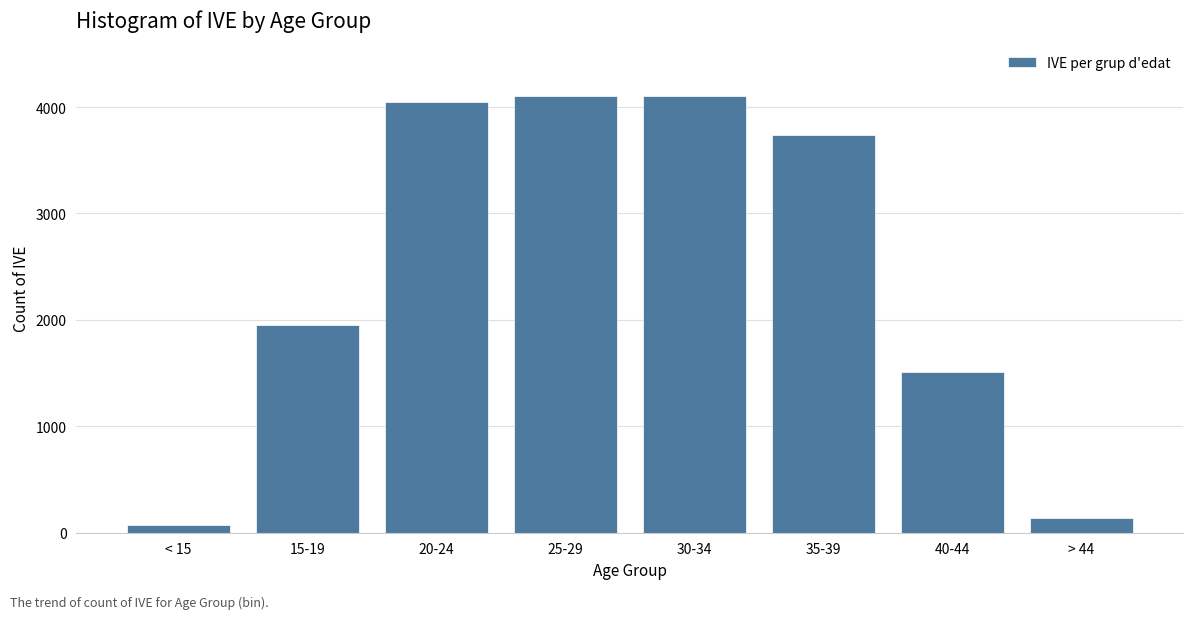

What is the label of the 7th bar from the right?

15-19